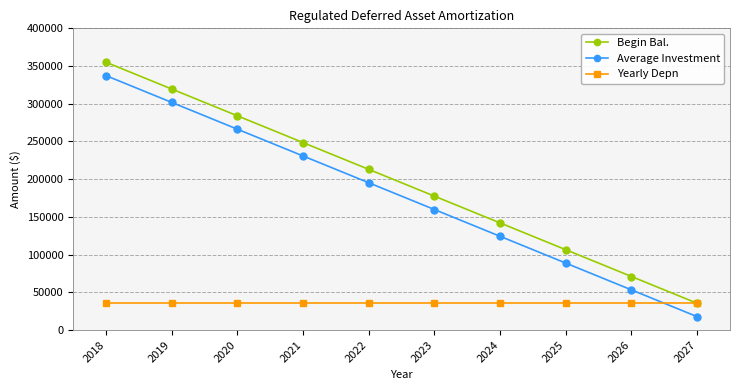

How many data points in Begin Bal. are less than 213010?

5